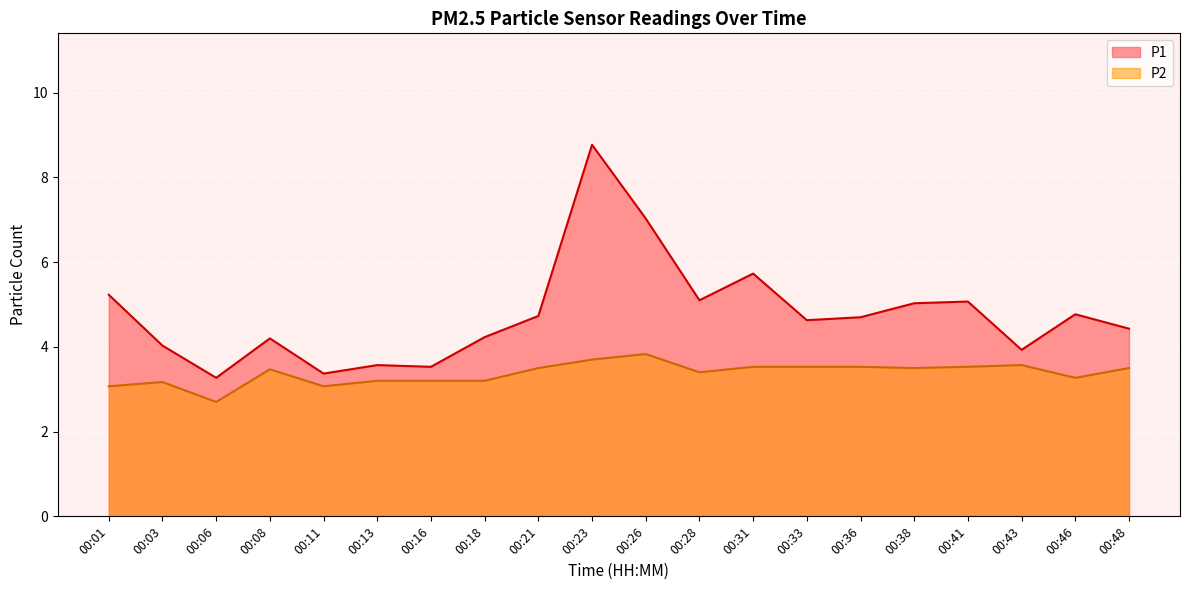

Reading right to left, extract all data points from this chart.

P1: 4.4	4.8	3.9	5.1	5.0	4.7	4.6	5.7	5.1	7.0	8.8	4.7	4.2	3.5	3.6	3.4	4.2	3.3	4.0	5.2
P2: 3.5	3.3	3.6	3.5	3.5	3.5	3.5	3.5	3.4	3.8	3.7	3.5	3.2	3.2	3.2	3.1	3.5	2.7	3.2	3.1